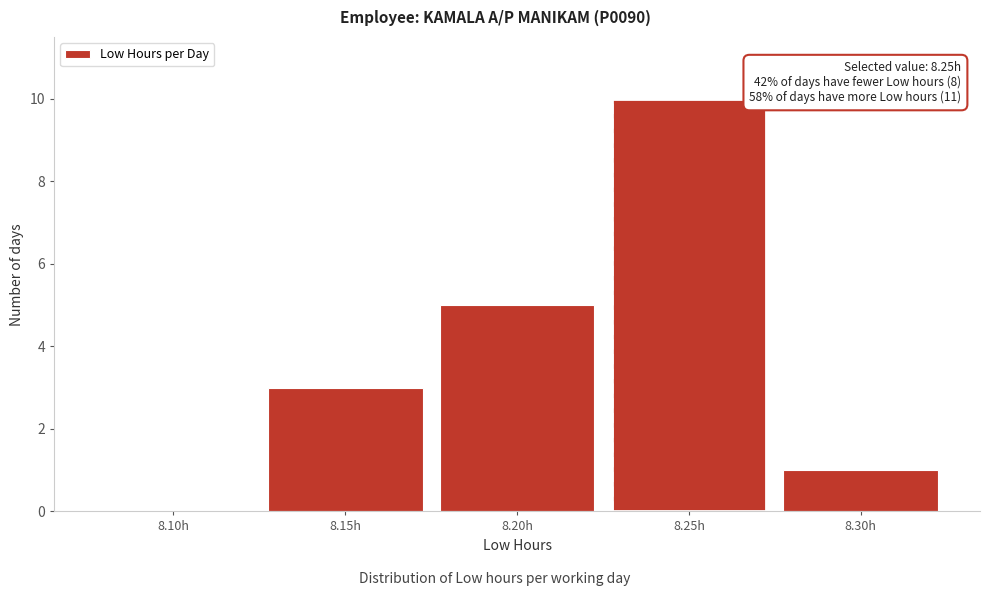

Reading left to right, list all the values displayed in this chart.

8.10h=0	8.15h=3	8.20h=5	8.25h=10	8.30h=1